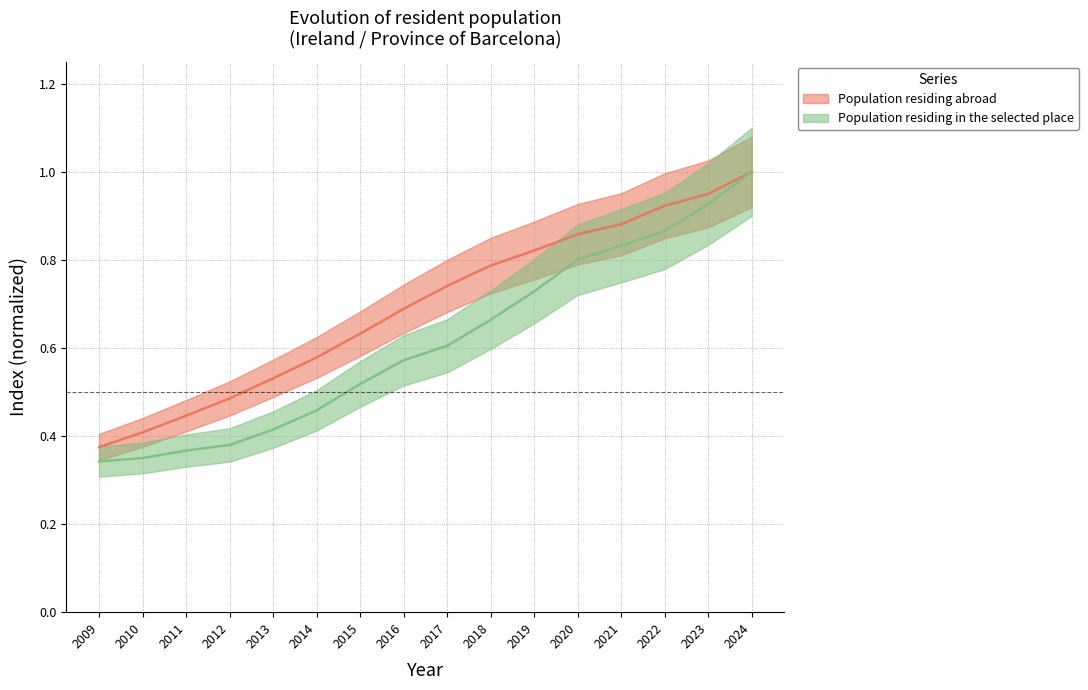

Reading right to left, transcribe all the data shown in this chart.

Population residing abroad: 2024=1.0	2023=0.9	2022=0.9	2021=0.9	2020=0.9	2019=0.8	2018=0.8	2017=0.7	2016=0.7	2015=0.6	2014=0.6	2013=0.5	2012=0.5	2011=0.4	2010=0.4	2009=0.4
Population residing in the selected place: 2024=1.0	2023=0.9	2022=0.9	2021=0.8	2020=0.8	2019=0.7	2018=0.7	2017=0.6	2016=0.6	2015=0.5	2014=0.5	2013=0.4	2012=0.4	2011=0.4	2010=0.4	2009=0.3